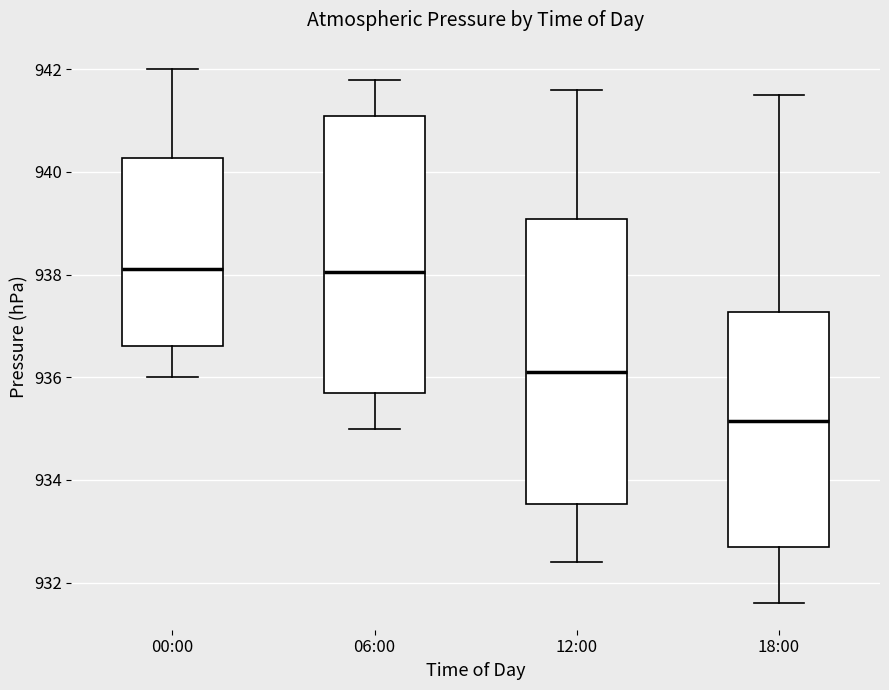

Where is the lower edge of the box for 12:00 on the y-axis? The values are not printed on the chart, so give them approximately, as read against the axis.

933.6